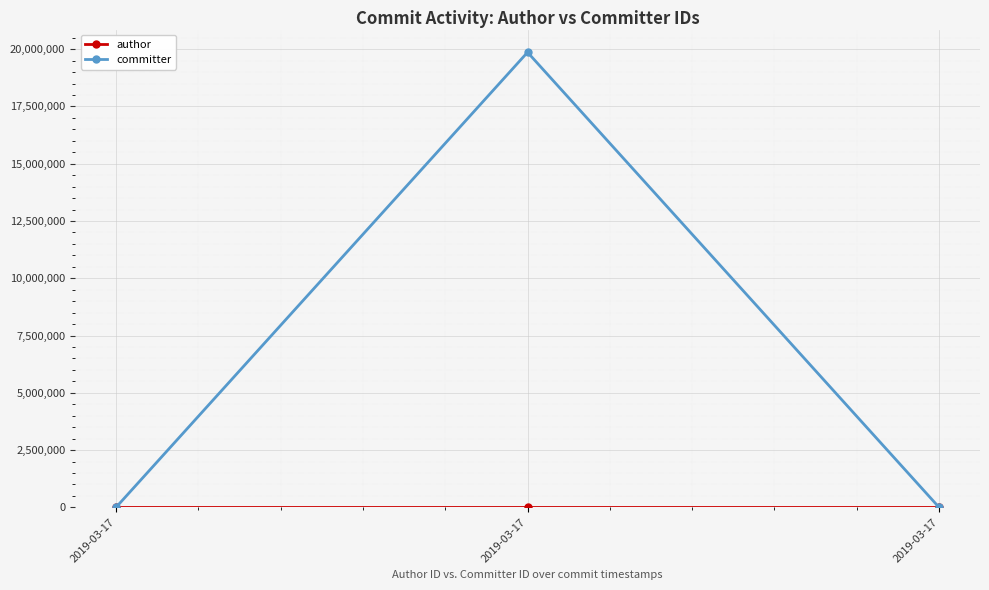

Count the number of categories in the chart.

3